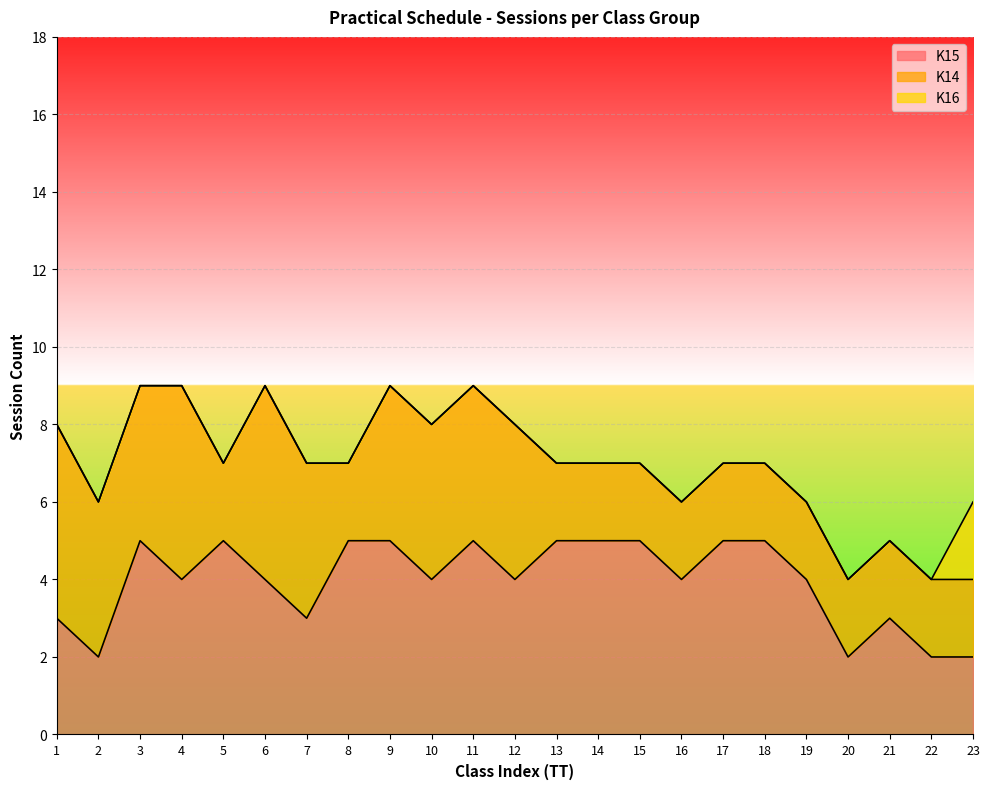

How many K16 values are between 0 and 1?

22